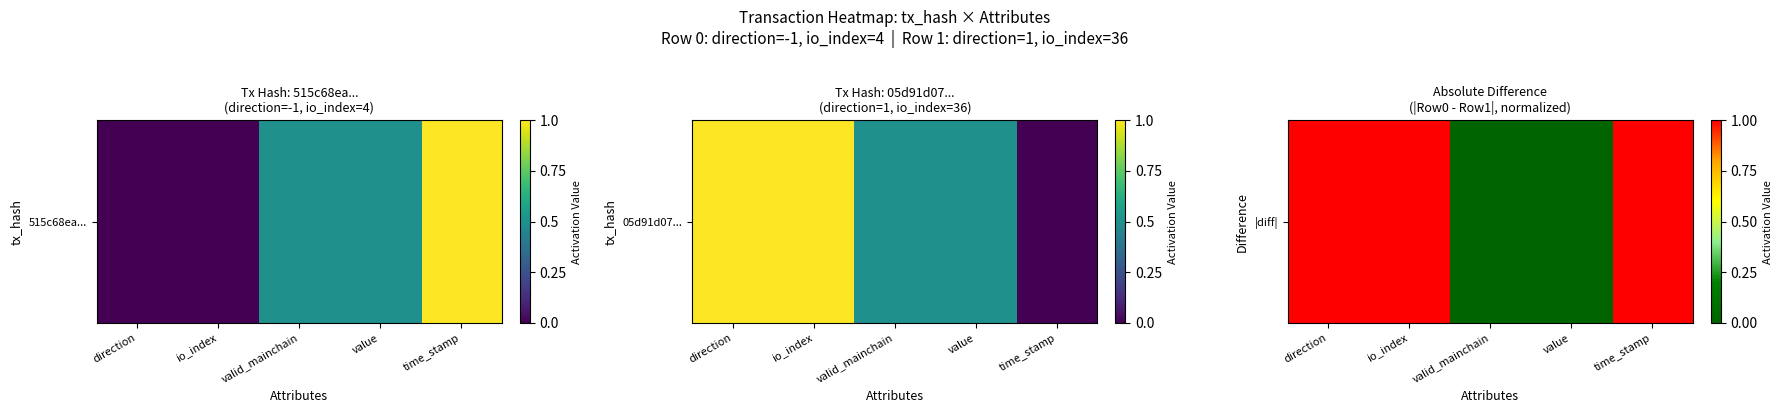

Reading right to left, transcribe all the data shown in this chart.

time_stamp=1	value=0	valid_mainchain=0	io_index=1	direction=1